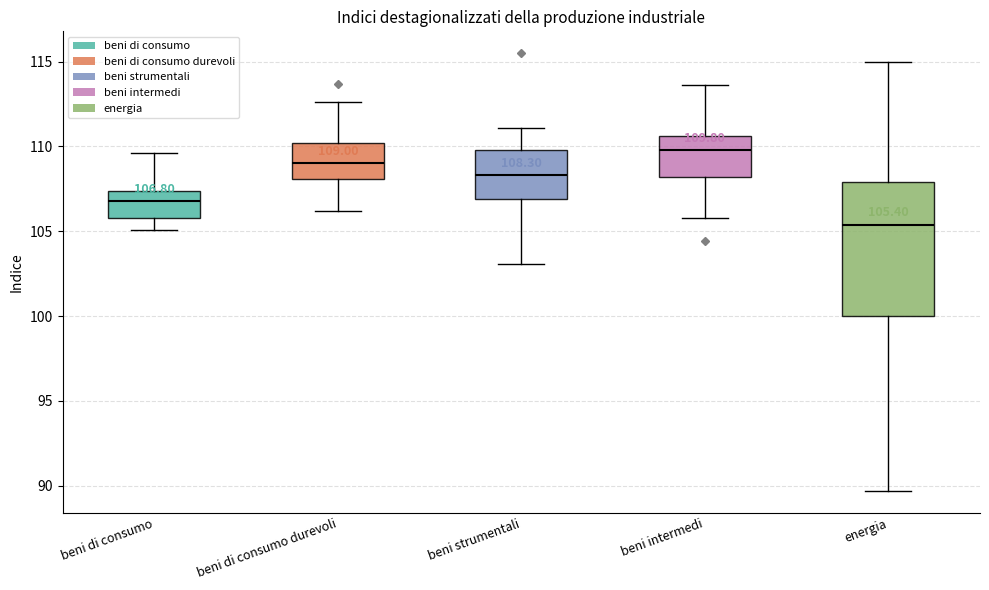

Which box's median line is the highest?

beni intermedi